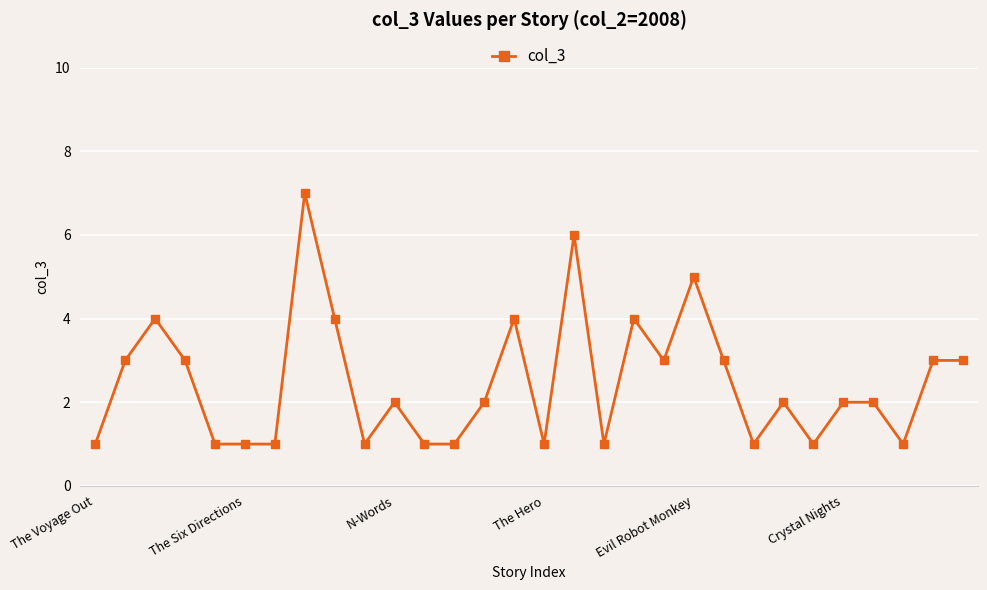

What is the average value?

2